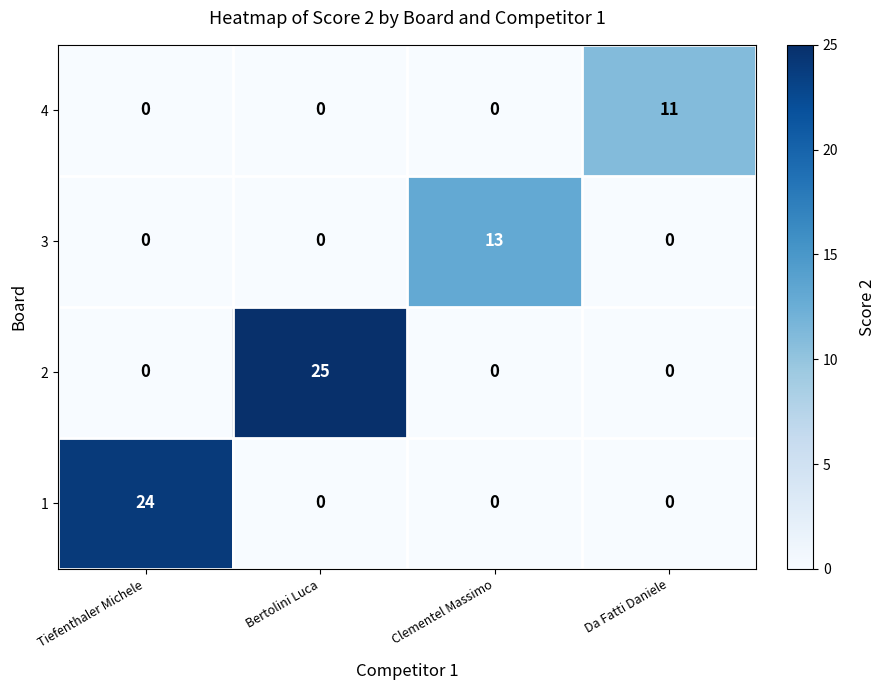

List the series in order of their peak value, highest first.

2, 1, 3, 4